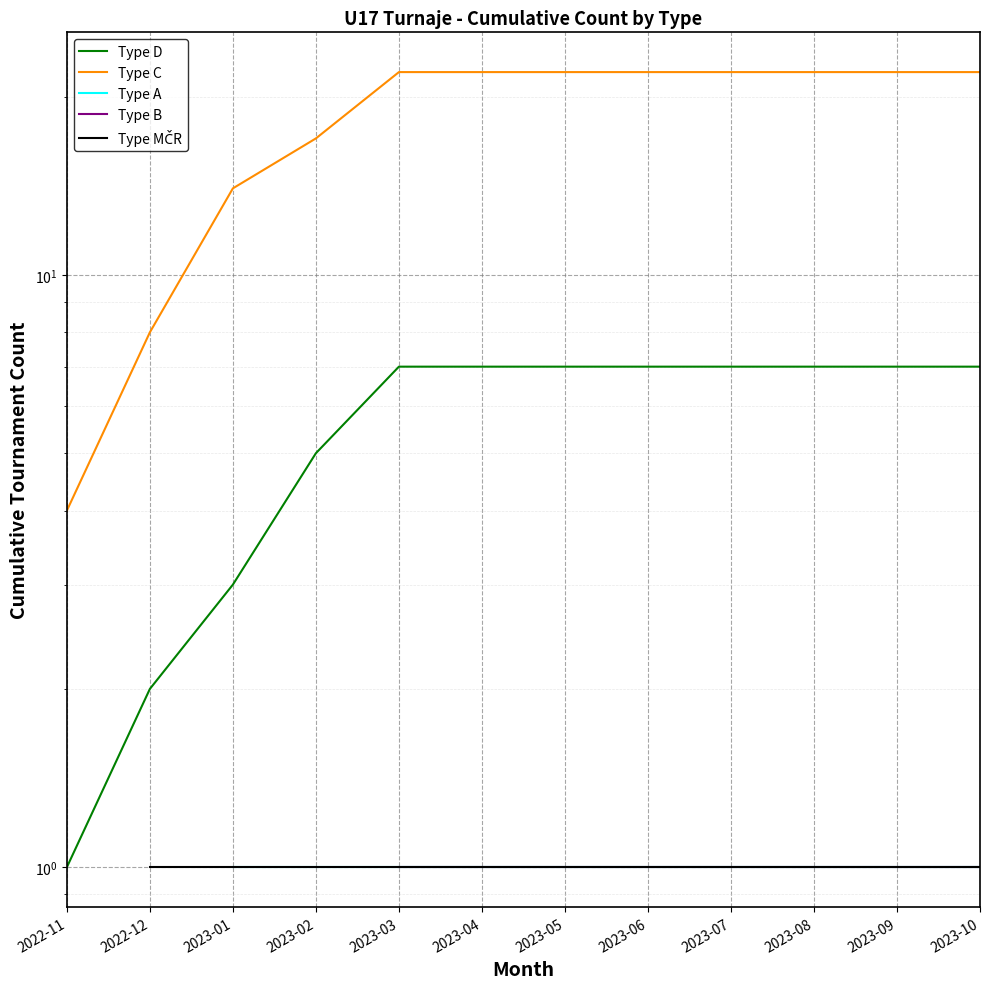

Is the value of Type A at 2022-11 greater than the value of Type C at 2023-09?

No